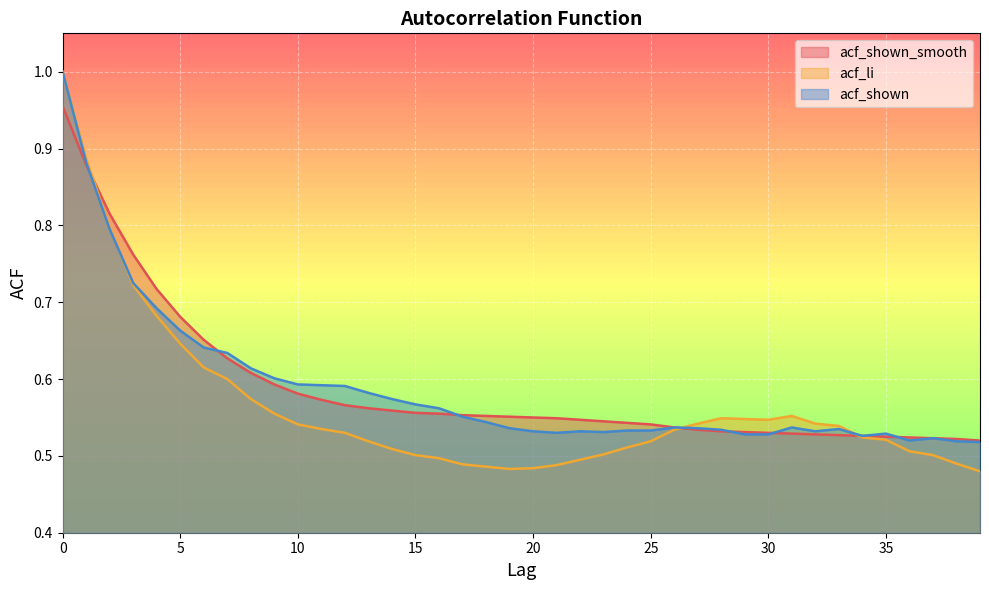

What is the difference between the highest and lowest values at 13?

0.1